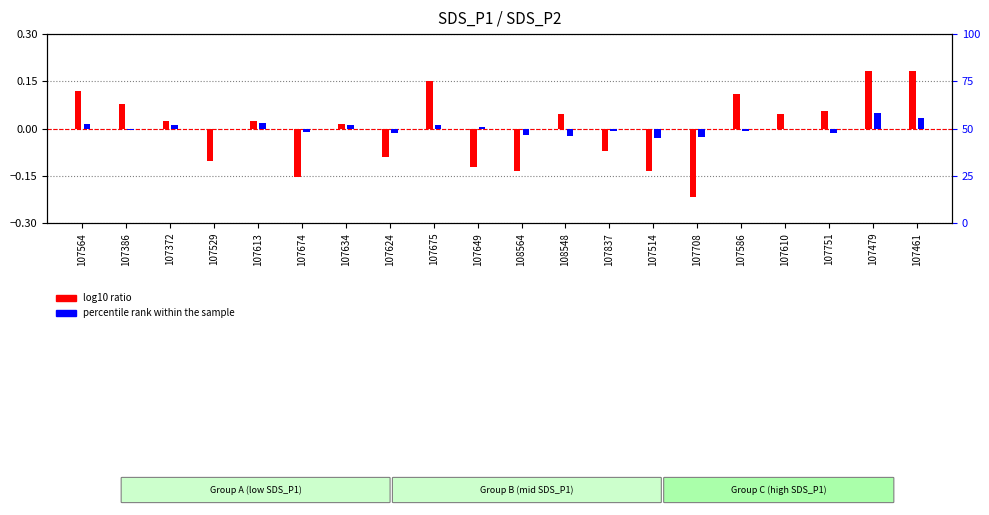

What is the value of the log10 ratio bar at the 19th from the left?

0.2